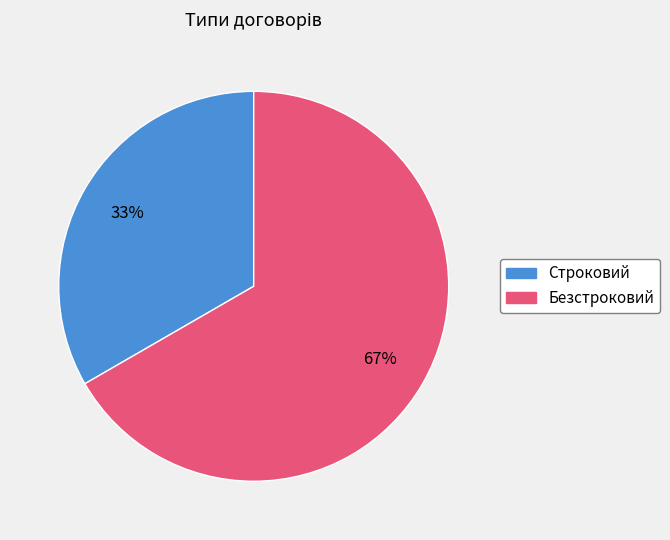

Does Безстроковий represent more than half of the total?

Yes